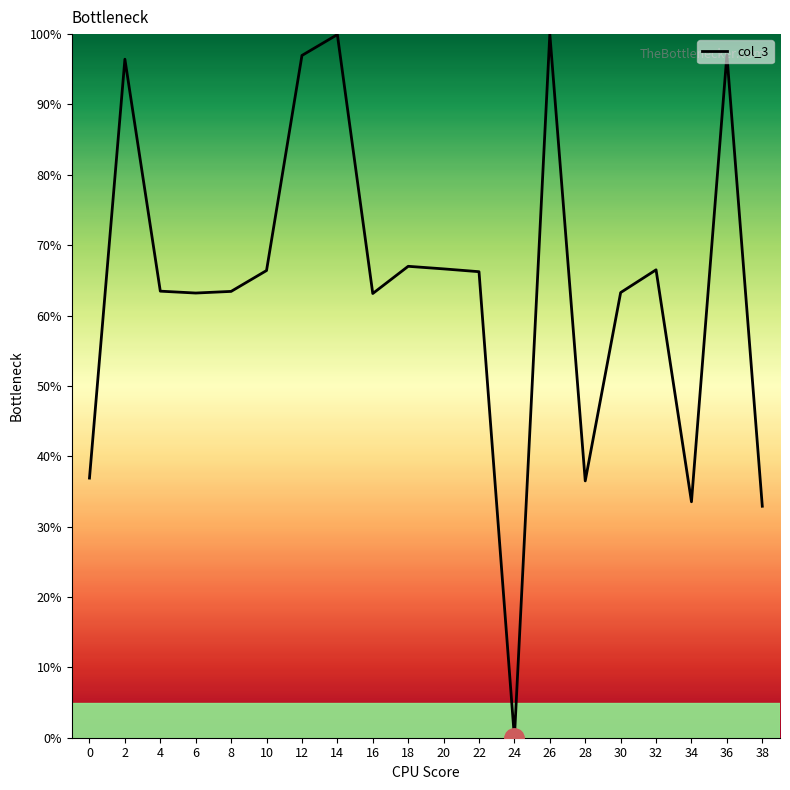

What is the difference between the maximum and minimum values?

100.0